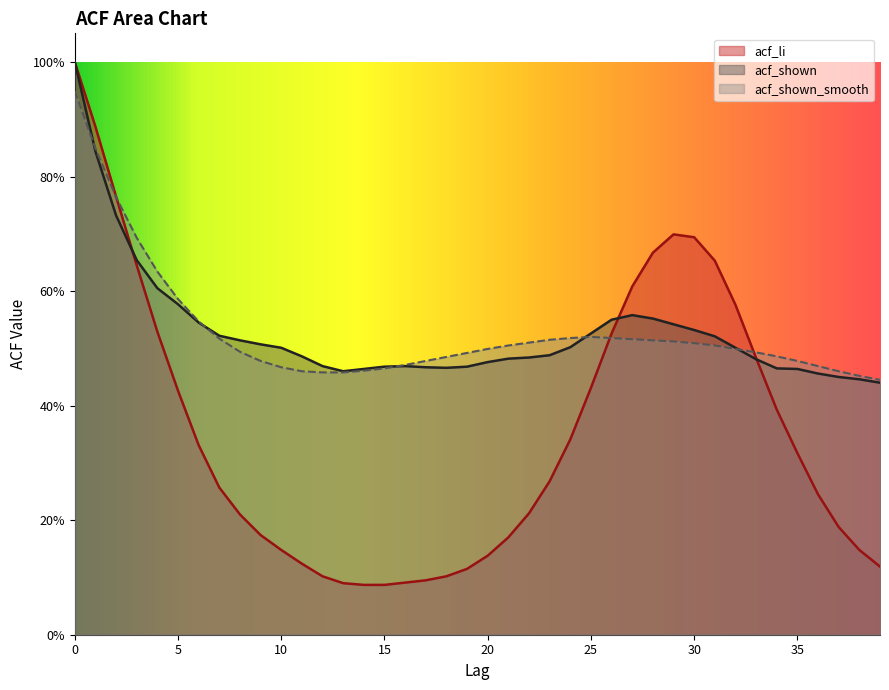

Reading left to right, what are all the values shown in this chart?

acf_li: 0=1.0	1=0.9	2=0.8	3=0.6	4=0.5	5=0.4	6=0.3	7=0.3	8=0.2	9=0.2	10=0.1	11=0.1	12=0.1	13=0.1	14=0.1	15=0.1	16=0.1	17=0.1	18=0.1	19=0.1	20=0.1	21=0.2	22=0.2	23=0.3	24=0.3	25=0.4	26=0.5	27=0.6	28=0.7	29=0.7	30=0.7	31=0.7	32=0.6	33=0.5	34=0.4	35=0.3	36=0.2	37=0.2	38=0.1	39=0.1
acf_shown: 0=1.0	1=0.8	2=0.7	3=0.7	4=0.6	5=0.6	6=0.5	7=0.5	8=0.5	9=0.5	10=0.5	11=0.5	12=0.5	13=0.5	14=0.5	15=0.5	16=0.5	17=0.5	18=0.5	19=0.5	20=0.5	21=0.5	22=0.5	23=0.5	24=0.5	25=0.5	26=0.6	27=0.6	28=0.6	29=0.5	30=0.5	31=0.5	32=0.5	33=0.5	34=0.5	35=0.5	36=0.5	37=0.5	38=0.4	39=0.4
acf_shown_smooth: 0=0.9	1=0.8	2=0.8	3=0.7	4=0.6	5=0.6	6=0.5	7=0.5	8=0.5	9=0.5	10=0.5	11=0.5	12=0.5	13=0.5	14=0.5	15=0.5	16=0.5	17=0.5	18=0.5	19=0.5	20=0.5	21=0.5	22=0.5	23=0.5	24=0.5	25=0.5	26=0.5	27=0.5	28=0.5	29=0.5	30=0.5	31=0.5	32=0.5	33=0.5	34=0.5	35=0.5	36=0.5	37=0.5	38=0.5	39=0.4